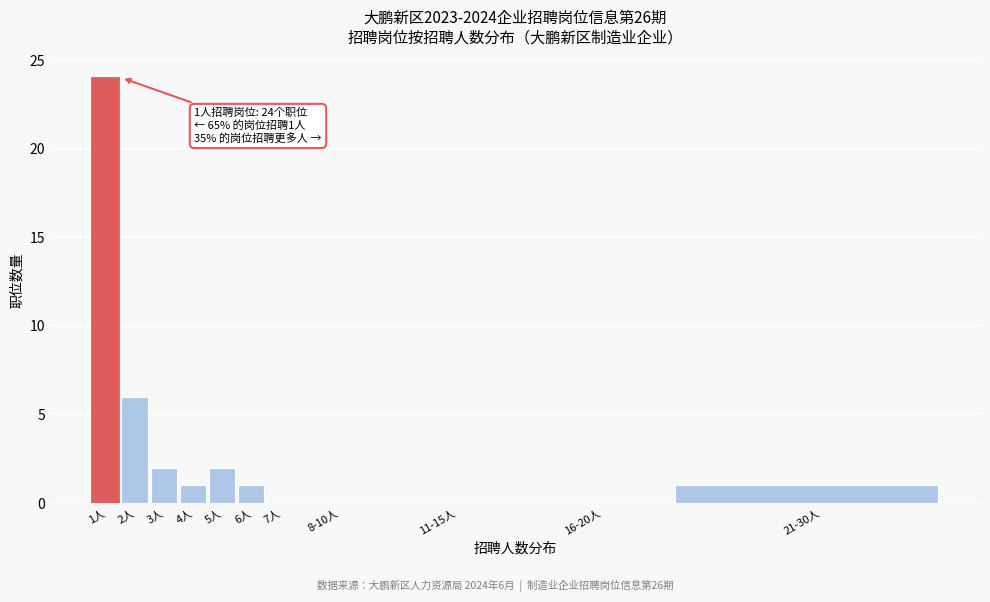

Reading right to left, list all the values displayed in this chart.

21-30人=1	16-20人=0	11-15人=0	8-10人=0	7人=0	6人=1	5人=2	4人=1	3人=2	2人=6	1人=24